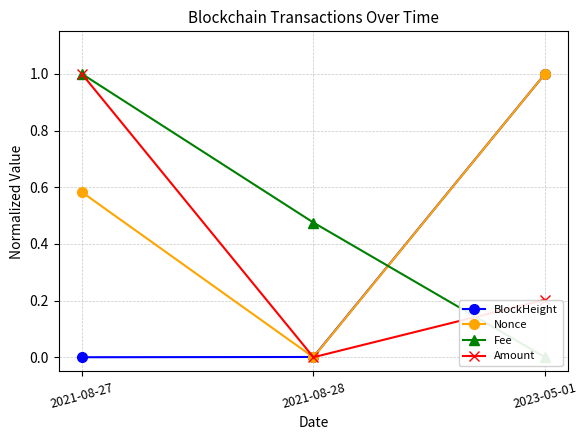

At which label does Nonce reach its peak?

2023-05-01